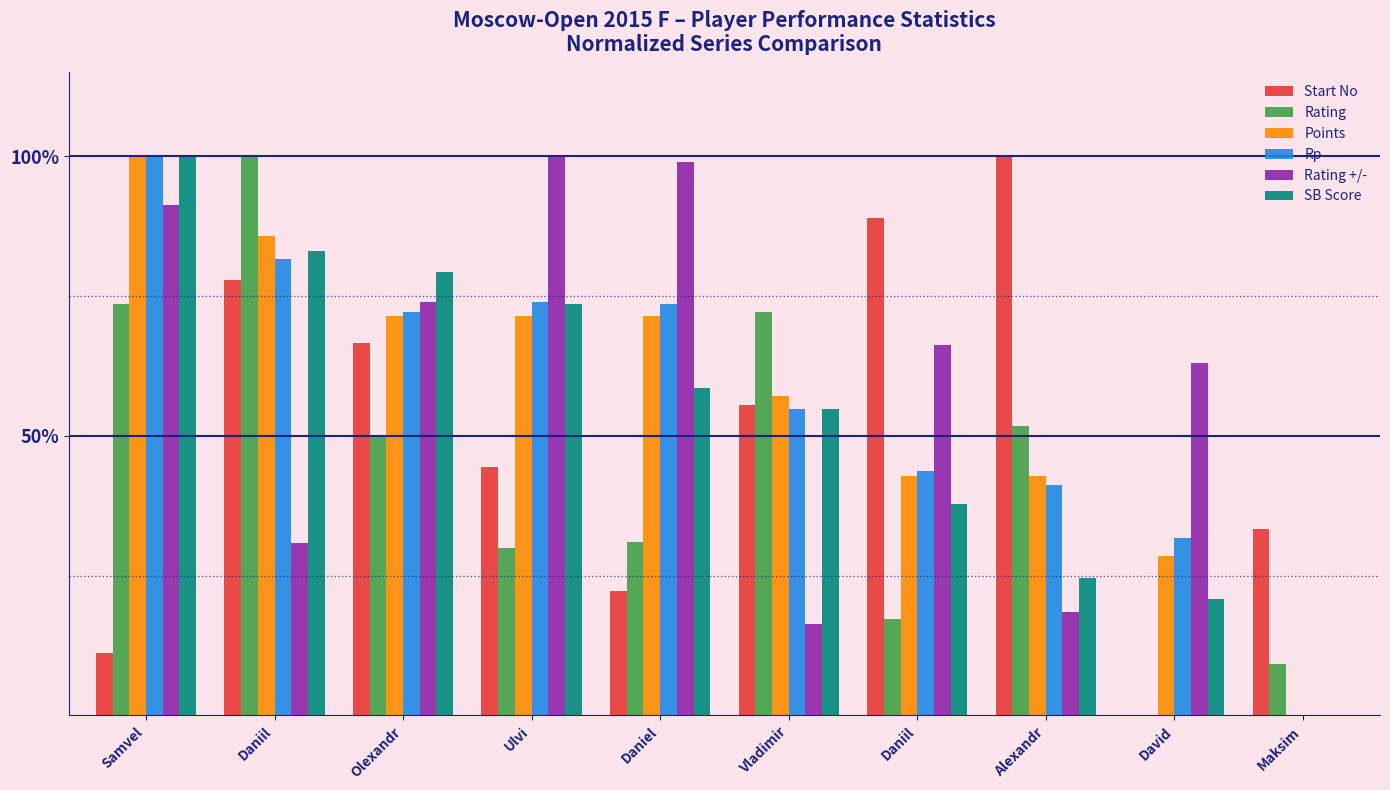

Reading right to left, list all the values displayed in this chart.

Start No: Maksim=0.3	David=0.0	Alexandr=1.0	Daniil=0.9	Vladimir=0.6	Daniel=0.2	Ulvi=0.4	Olexandr=0.7	Daniil=0.8	Samvel=0.1
Rating: Maksim=0.1	David=0.0	Alexandr=0.5	Daniil=0.2	Vladimir=0.7	Daniel=0.3	Ulvi=0.3	Olexandr=0.5	Daniil=1.0	Samvel=0.7
Points: Maksim=0.0	David=0.3	Alexandr=0.4	Daniil=0.4	Vladimir=0.6	Daniel=0.7	Ulvi=0.7	Olexandr=0.7	Daniil=0.9	Samvel=1.0
Rp: Maksim=0.0	David=0.3	Alexandr=0.4	Daniil=0.4	Vladimir=0.5	Daniel=0.7	Ulvi=0.7	Olexandr=0.7	Daniil=0.8	Samvel=1.0
Rating +/-: Maksim=0.0	David=0.6	Alexandr=0.2	Daniil=0.7	Vladimir=0.2	Daniel=1.0	Ulvi=1.0	Olexandr=0.7	Daniil=0.3	Samvel=0.9
SB Score: Maksim=0.0	David=0.2	Alexandr=0.2	Daniil=0.4	Vladimir=0.5	Daniel=0.6	Ulvi=0.7	Olexandr=0.8	Daniil=0.8	Samvel=1.0